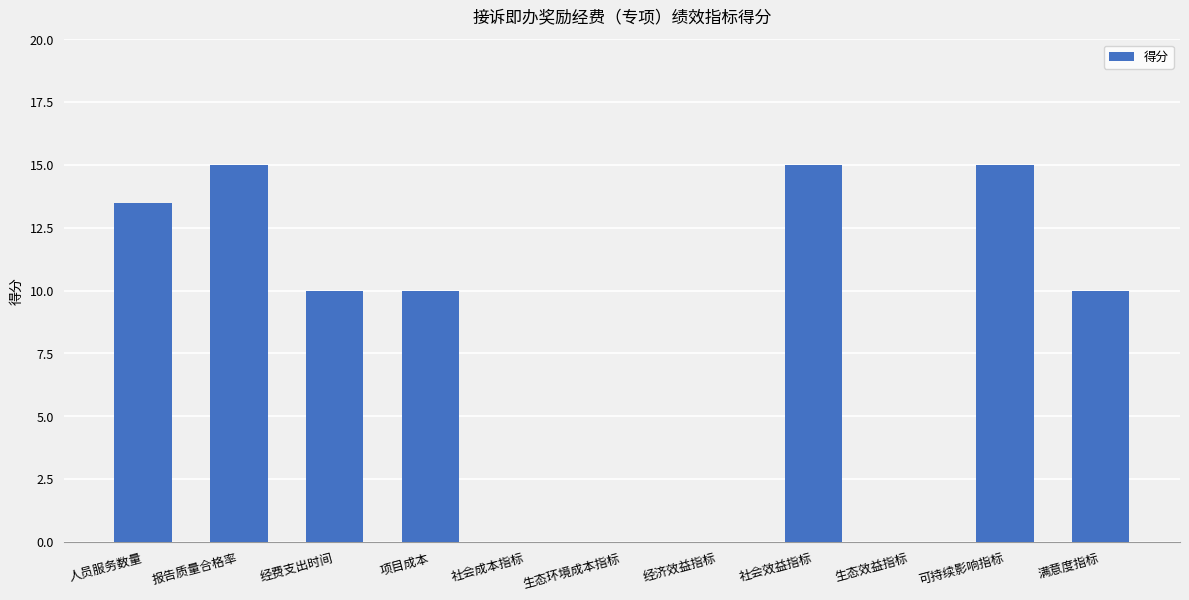

True or false: the data shows 0.0 at 生态效益指标.

True